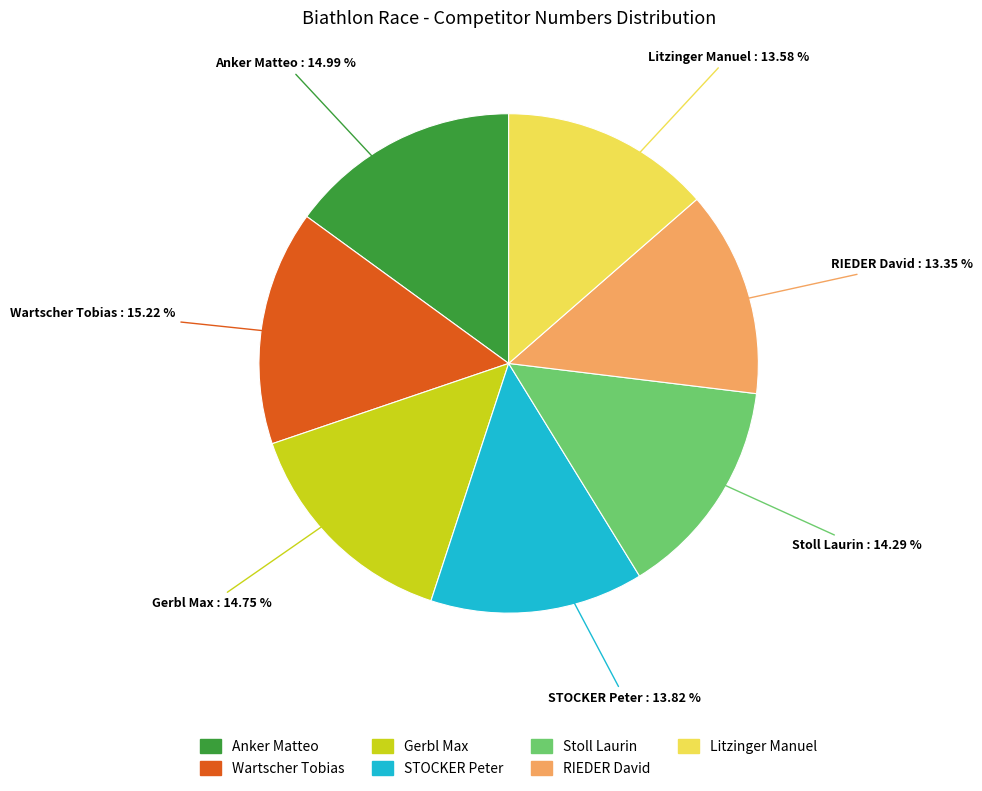

Is the sum of Litzinger Manuel and Wartscher Tobias greater than half?

No